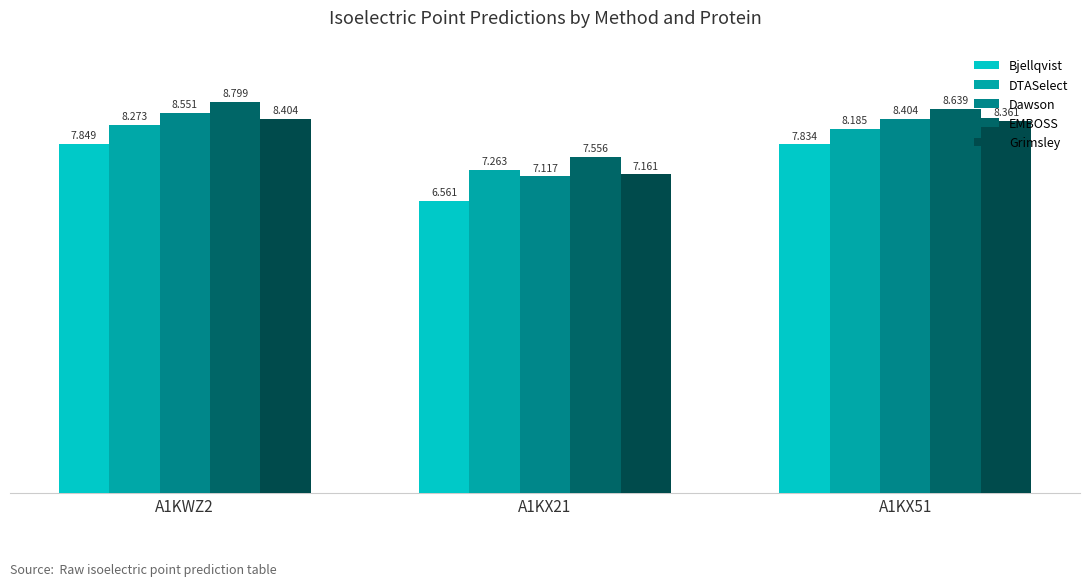

At which label does Grimsley first exceed 8?

A1KWZ2